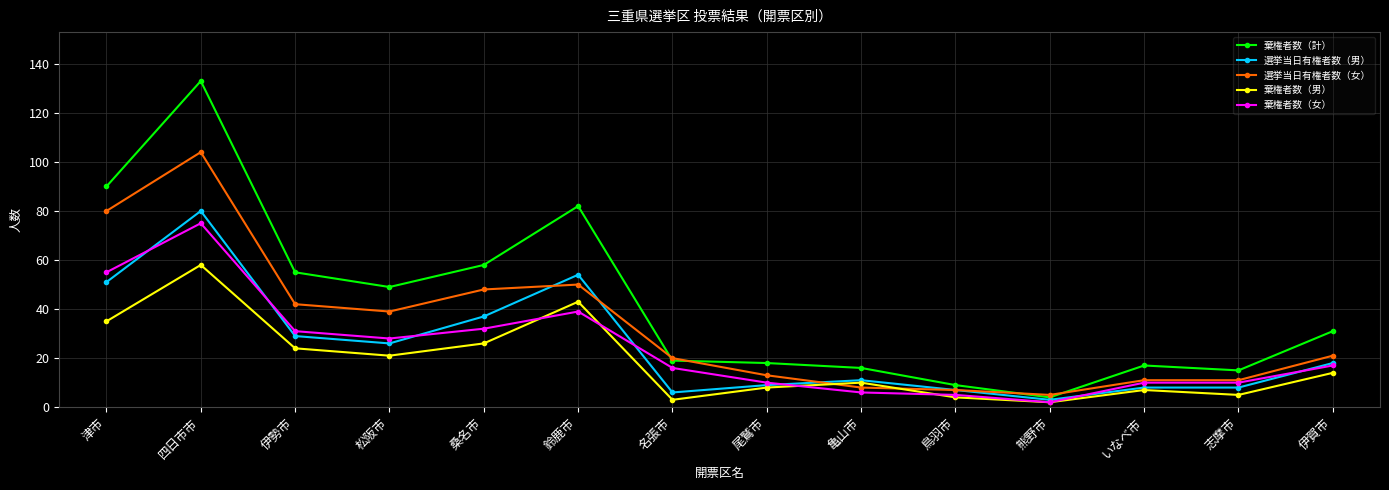

How many lines are shown in the chart?

5